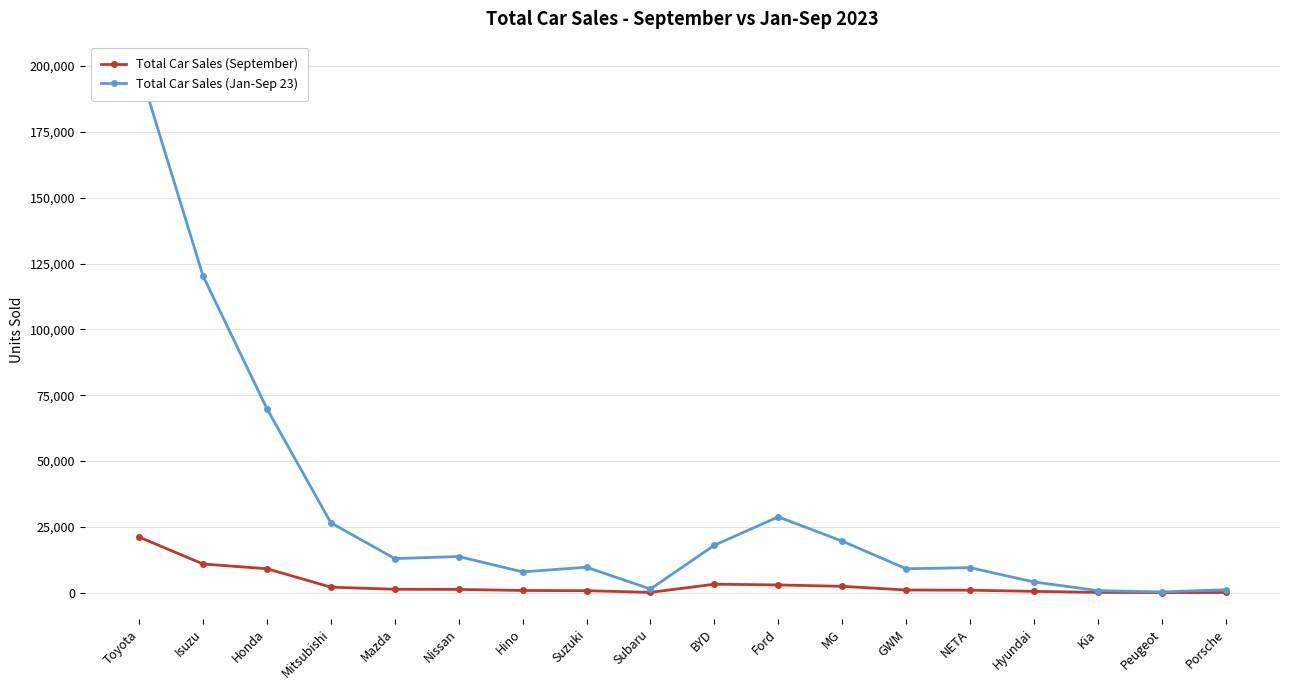

What position from the left is Suzuki?

8